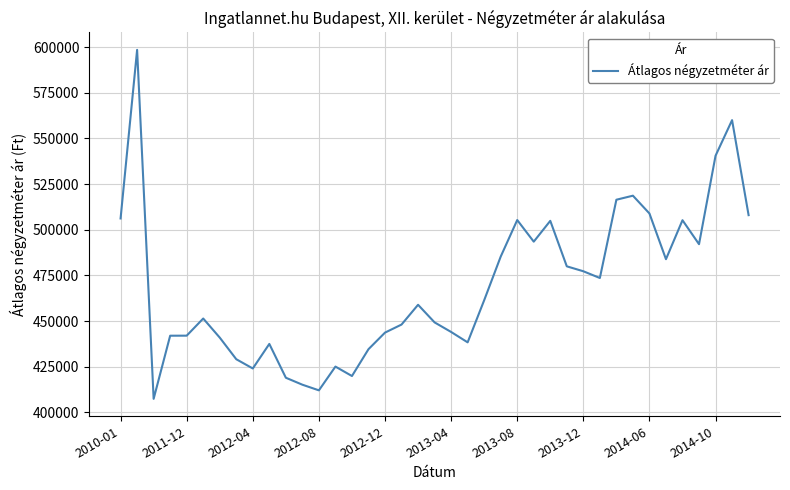

What is the difference between the maximum and minimum values?

191025